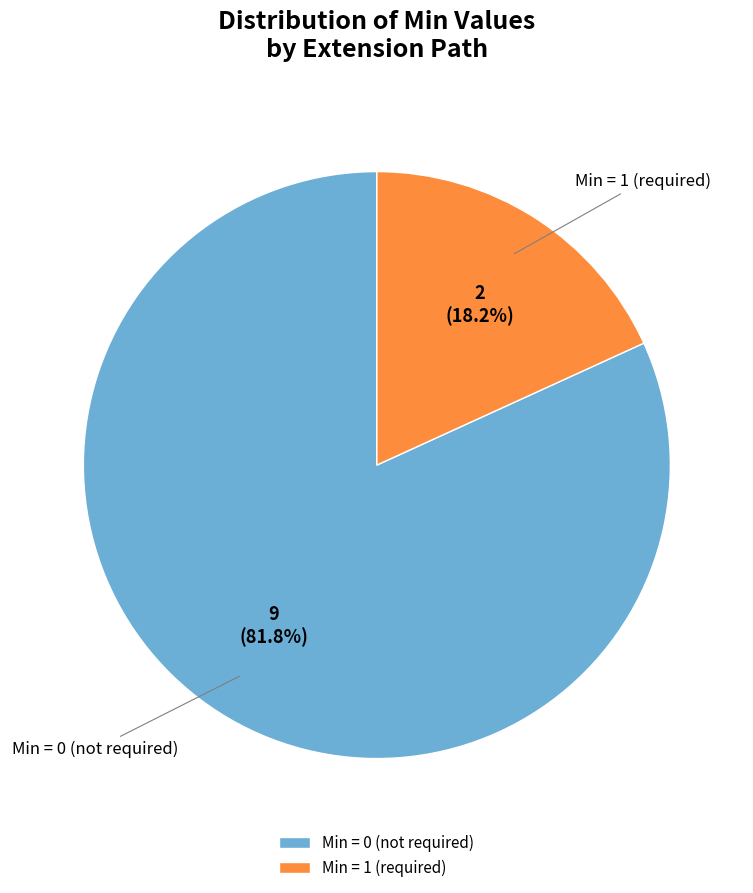

Rank the categories by value from highest to lowest.

Min = 0 (not required), Min = 1 (required)